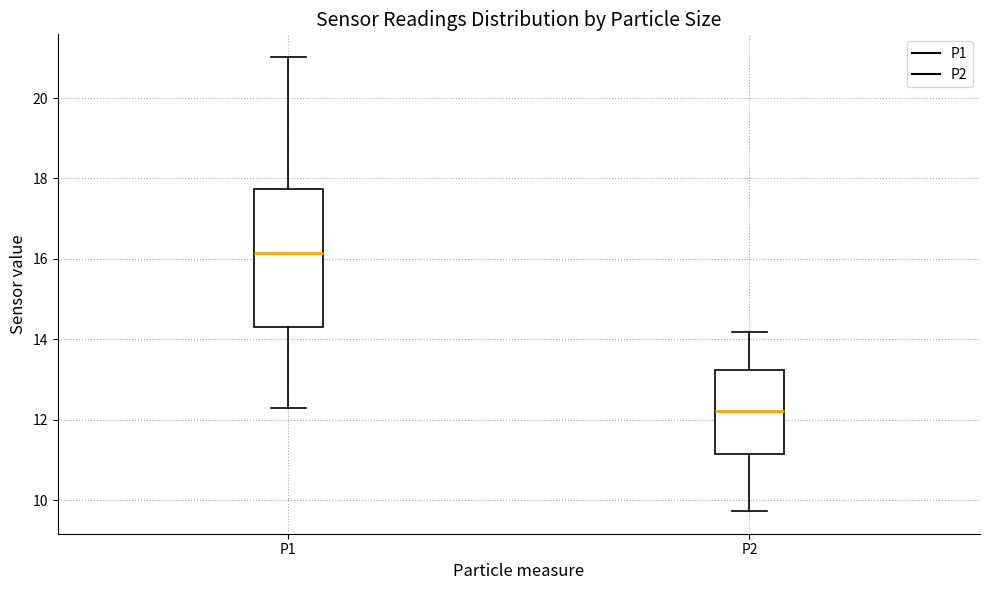

Comparing the boxes themselves (not the whiskers), which one is the tallest?

P1